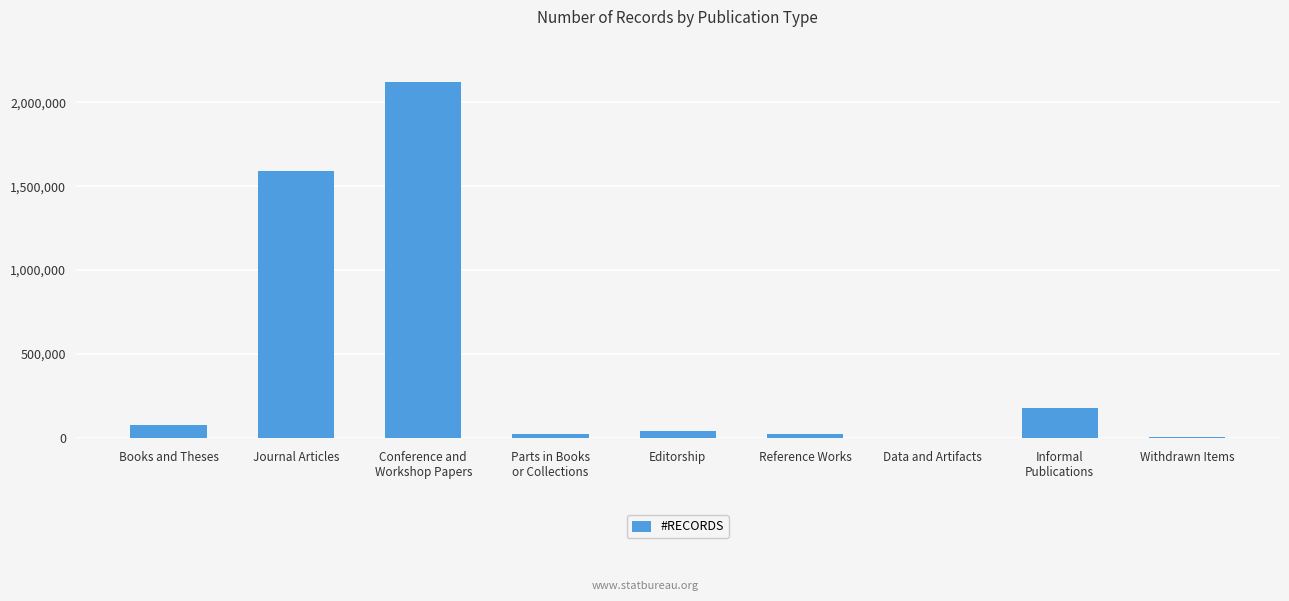

The chart shows a value of 2067 at Withdrawn Items. True or false?

True